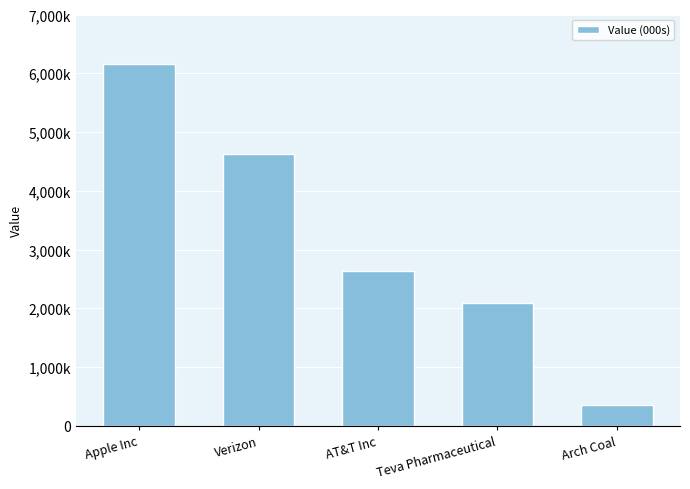

Where is the data nearest to the value 3258500?

AT&T Inc